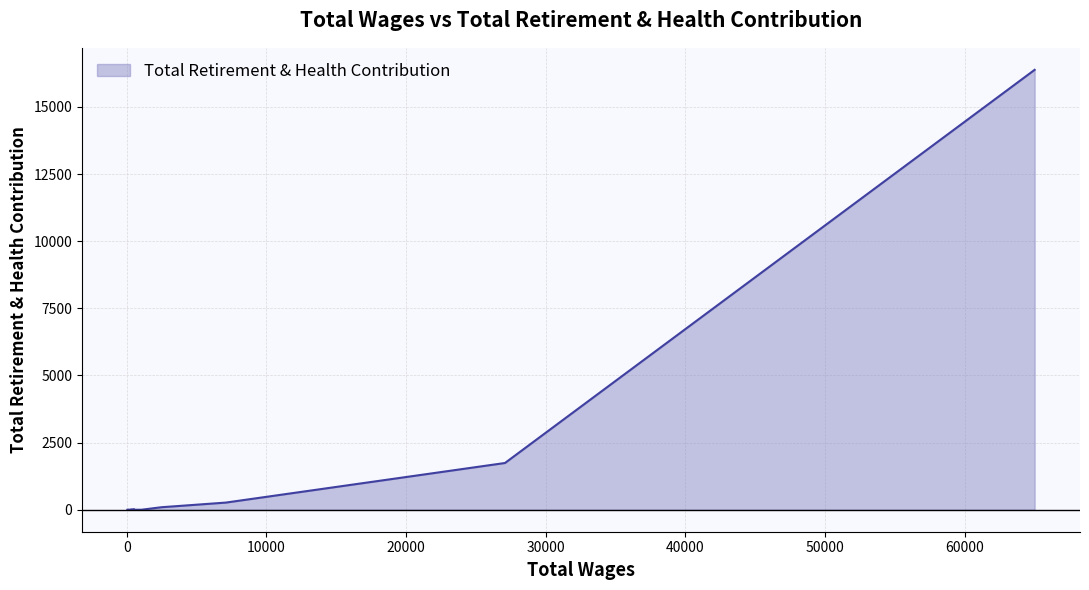

How many lines are shown in the chart?

1